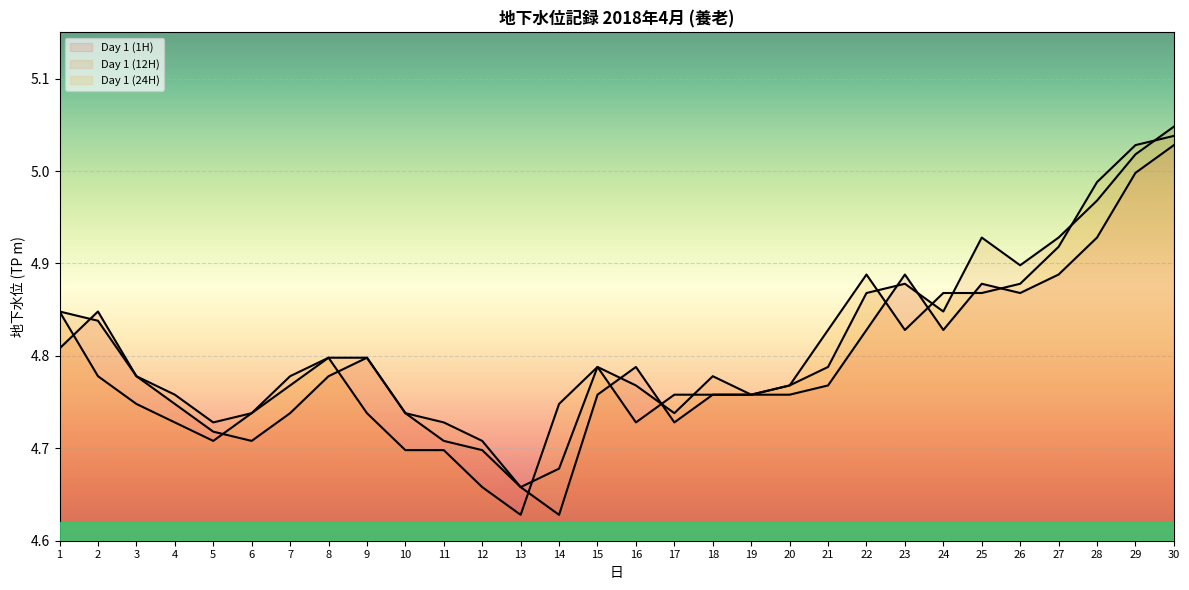

Reading left to right, extract all data points from this chart.

Day 1 (1H): 4.8	4.8	4.8	4.7	4.7	4.7	4.7	4.8	4.8	4.7	4.7	4.7	4.7	4.6	4.8	4.8	4.7	4.8	4.8	4.8	4.8	4.8	4.9	4.8	4.9	4.9	4.9	4.9	5.0	5.0
Day 1 (12H): 4.8	4.8	4.8	4.8	4.7	4.7	4.8	4.8	4.8	4.7	4.7	4.7	4.7	4.7	4.8	4.8	4.7	4.8	4.8	4.8	4.8	4.9	4.9	4.8	4.9	4.9	4.9	5.0	5.0	5.0
Day 1 (24H): 4.8	4.8	4.7	4.7	4.7	4.7	4.8	4.8	4.7	4.7	4.7	4.7	4.6	4.7	4.8	4.7	4.8	4.8	4.8	4.8	4.8	4.9	4.8	4.9	4.9	4.9	4.9	5.0	5.0	5.0